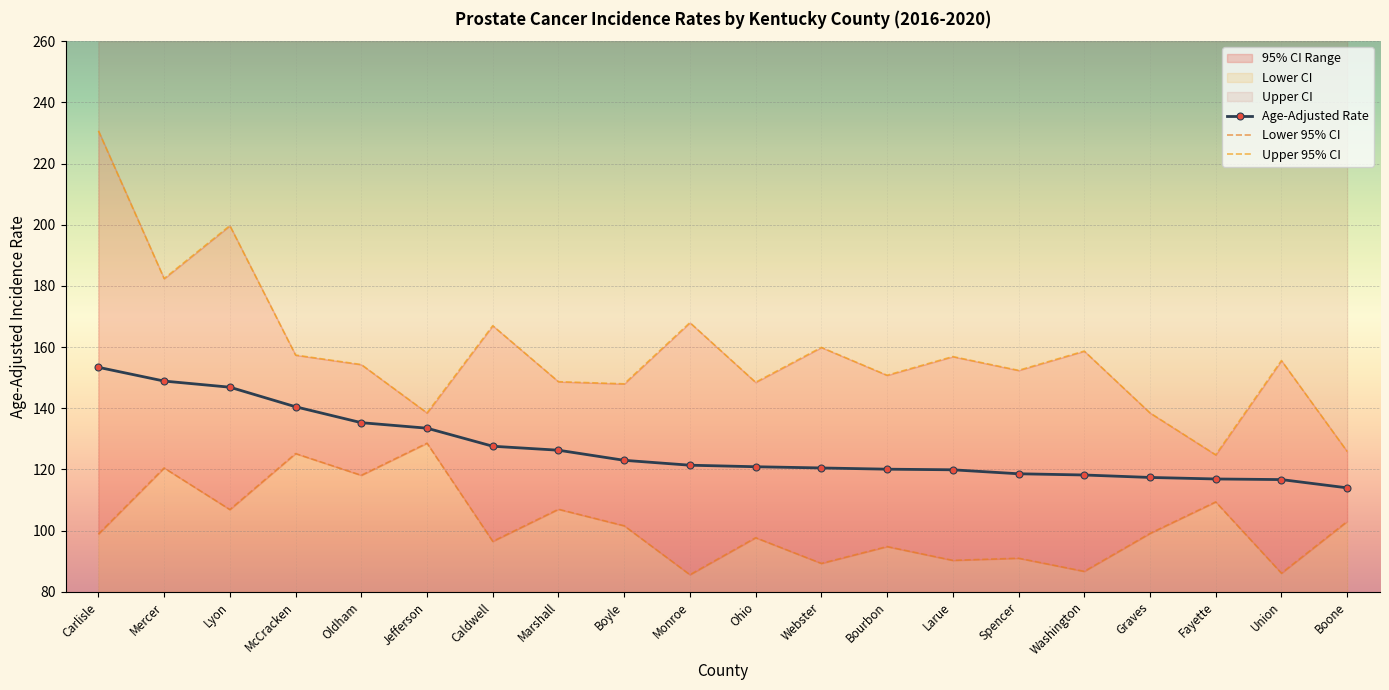

Which series changed the most between Marshall and Spencer?

Lower 95% CI